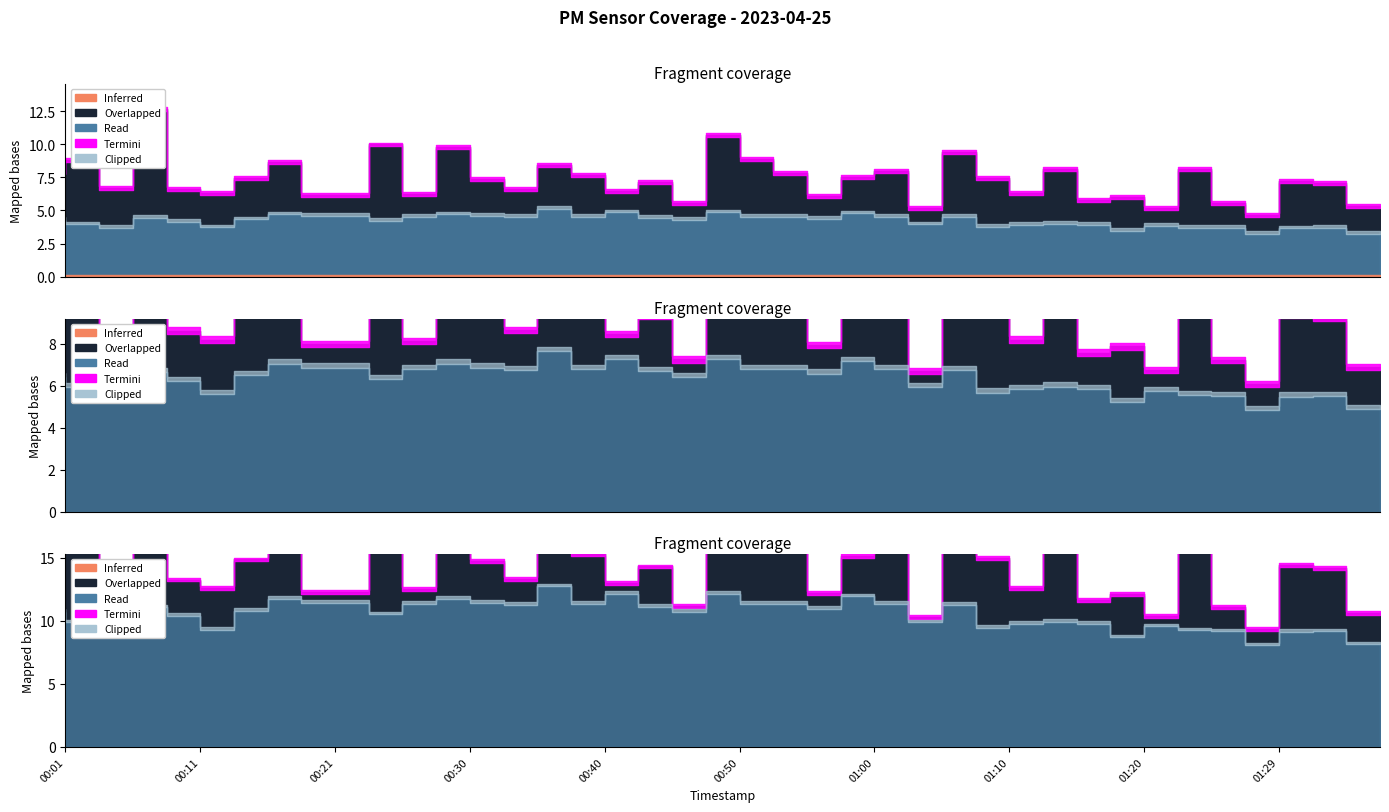

Read the P1 value at 01:15.

8.1